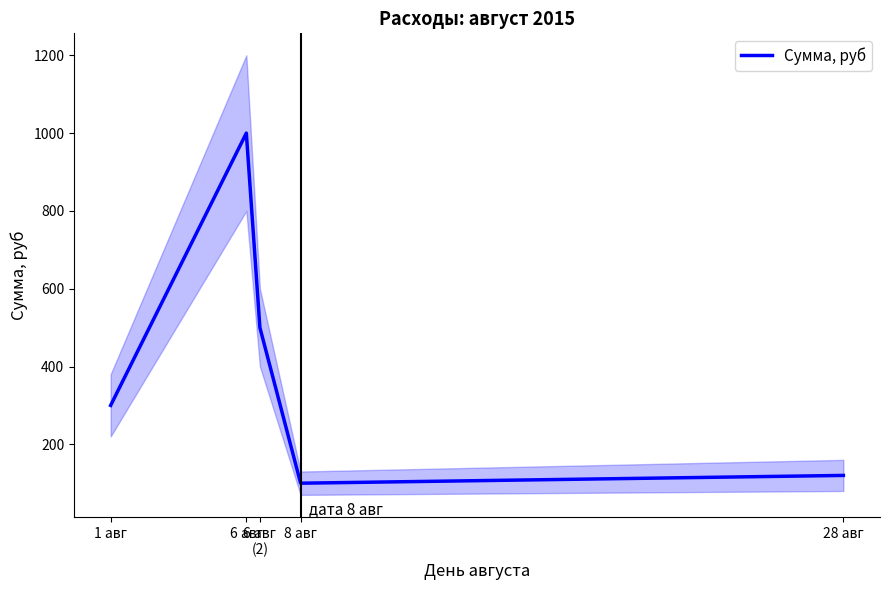

What is the ratio of the value at 6 авг to the value at 28 авг?

8.3